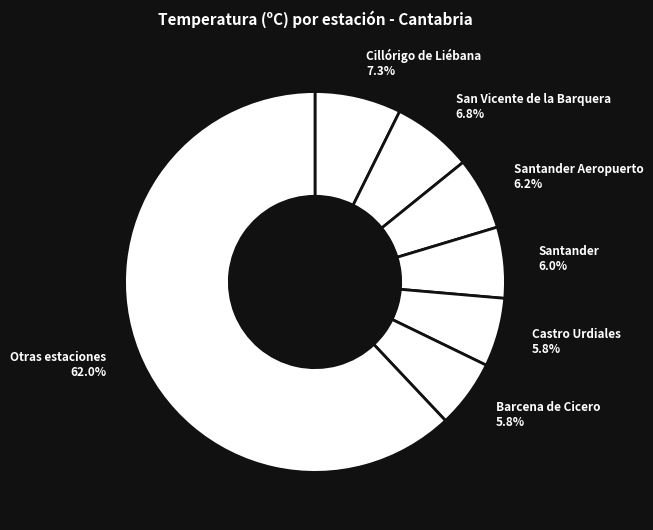

How many segments does this pie chart have?

7